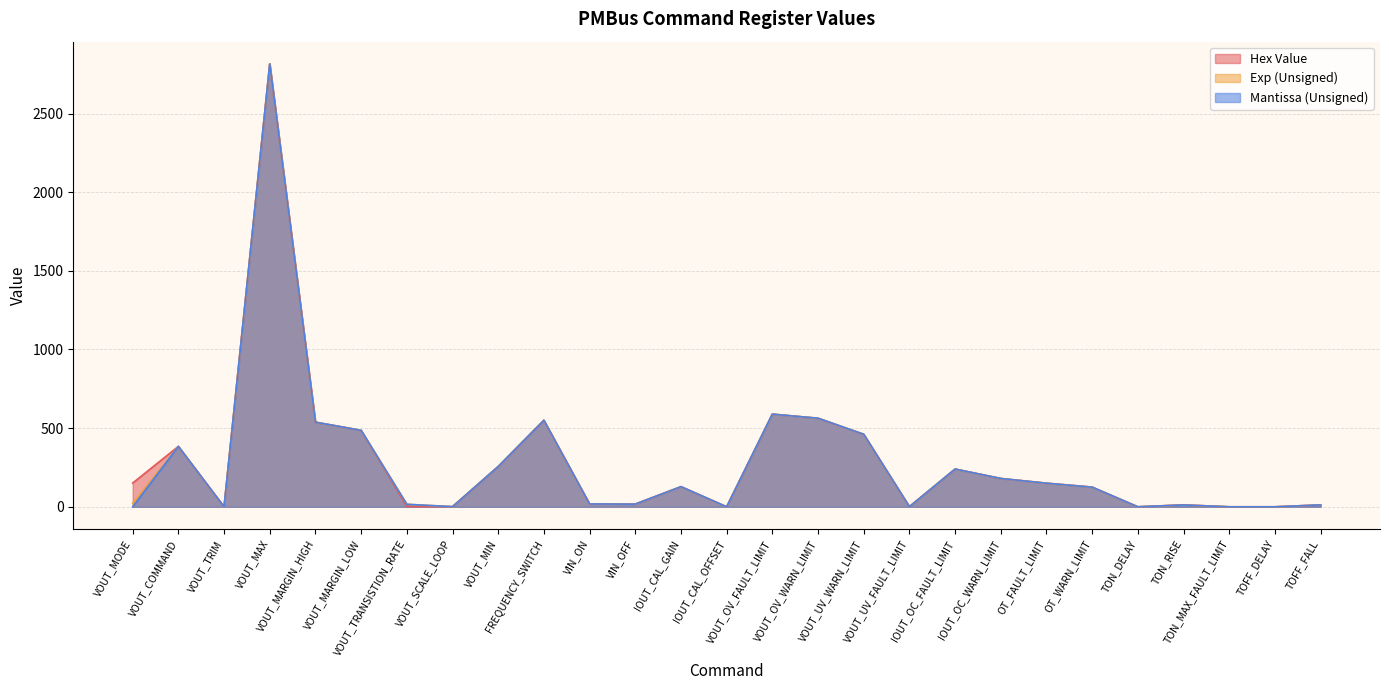

The value of Hex Value at VOUT_UV_WARN_LIMIT is 461. True or false?

True